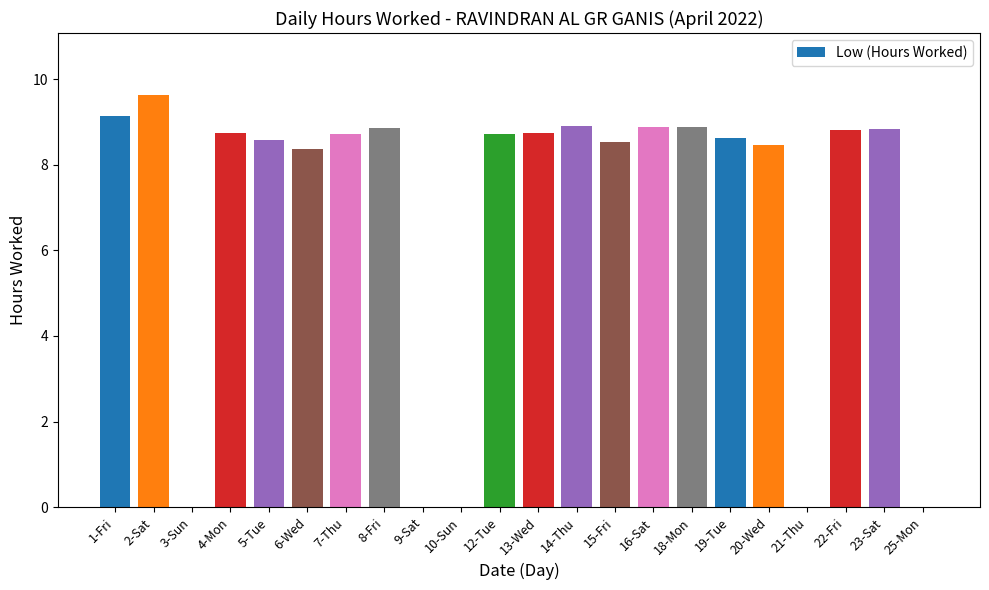

The chart shows a value of -6.4 at 10-Sun. True or false?

False